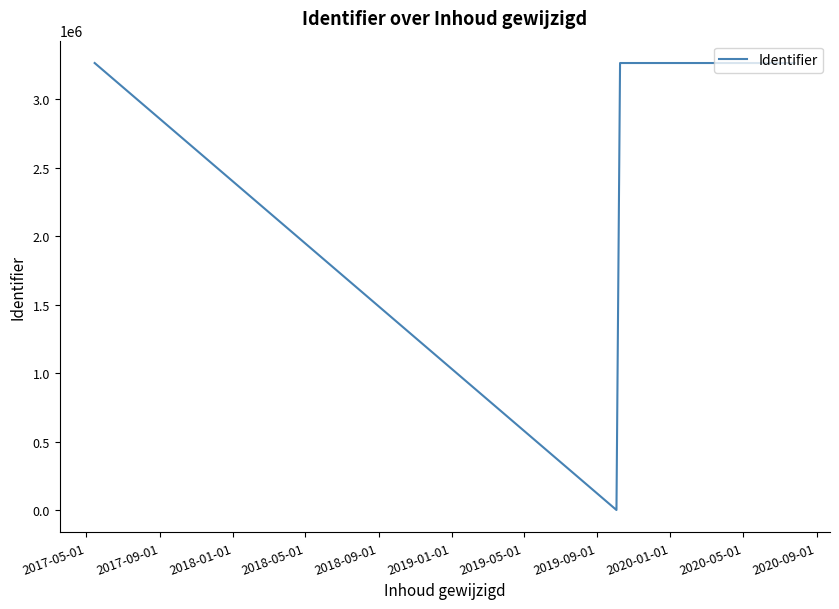

What value does the data have at 2017-05-01, to the nearest 50?

3264550